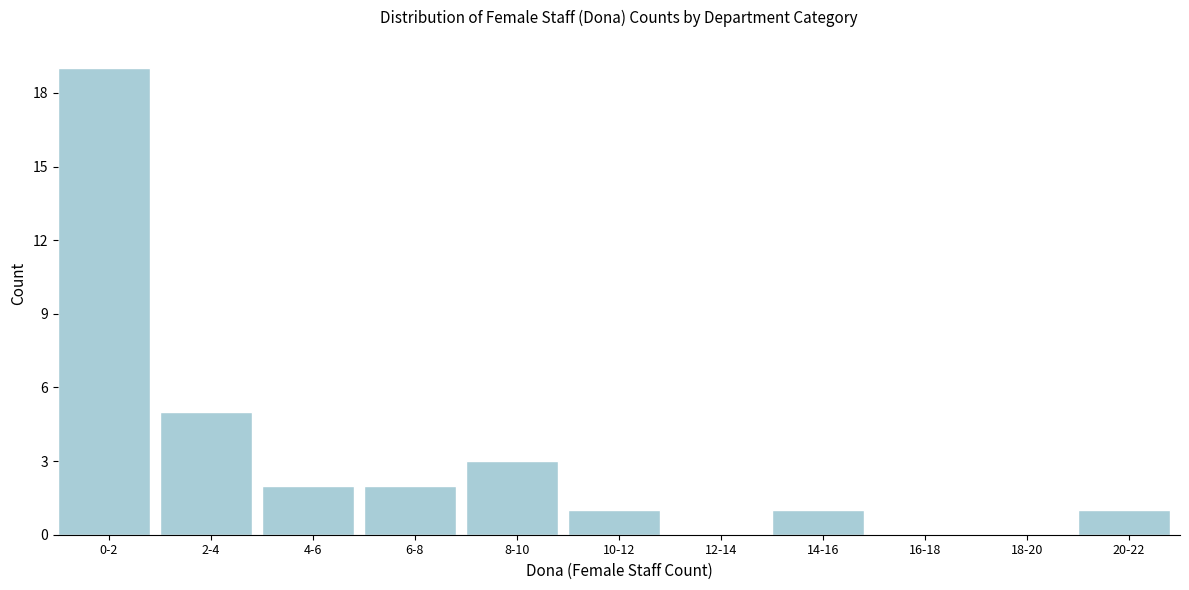

Reading left to right, list all the values displayed in this chart.

0-2=19	2-4=5	4-6=2	6-8=2	8-10=3	10-12=1	12-14=0	14-16=1	16-18=0	18-20=0	20-22=1